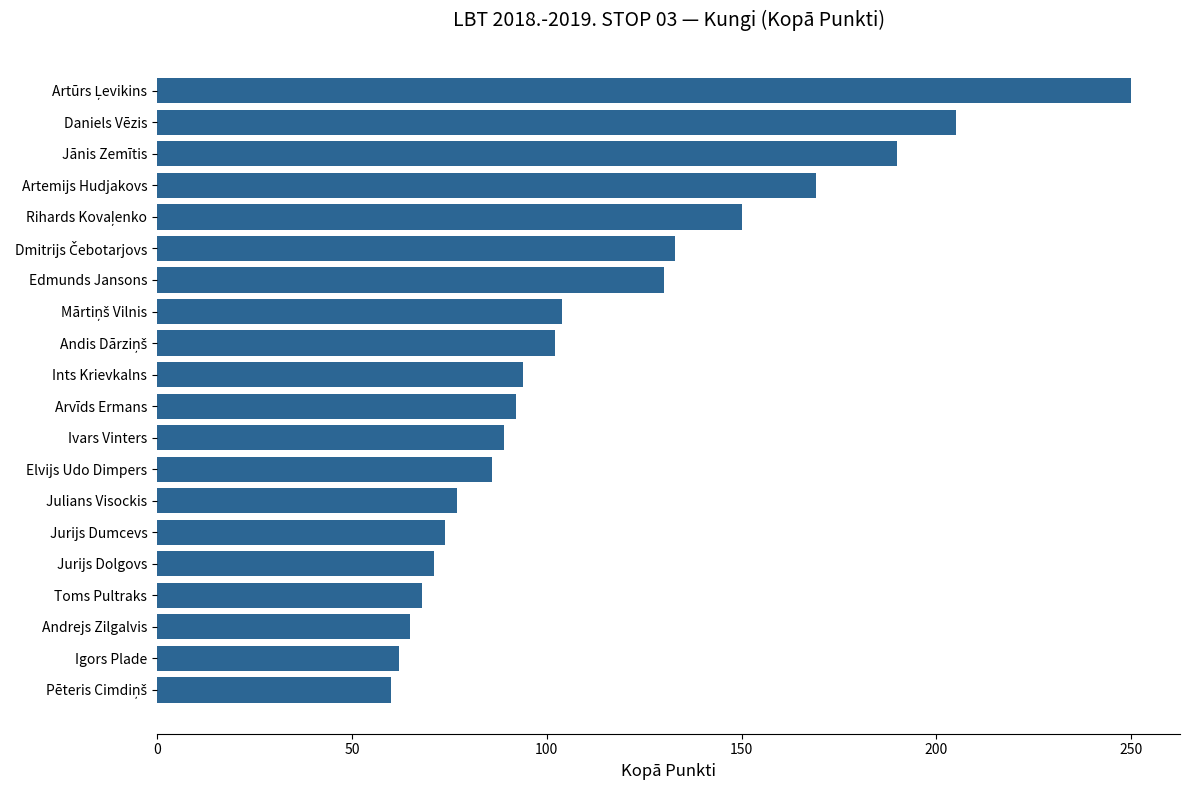

Is it true that the value at Ints Krievkalns is 94?

True